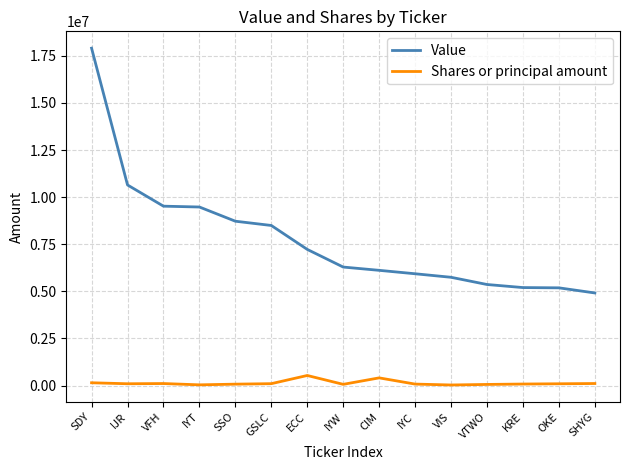

Is the value of Shares or principal amount at ECC greater than the value of Value at SDY?

No